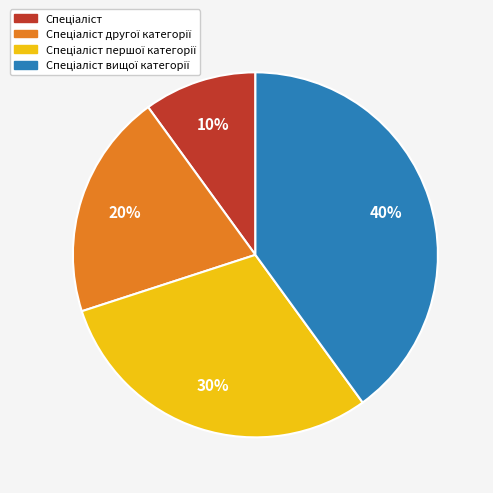

To the nearest percent, what is the average slice percentage?

25%